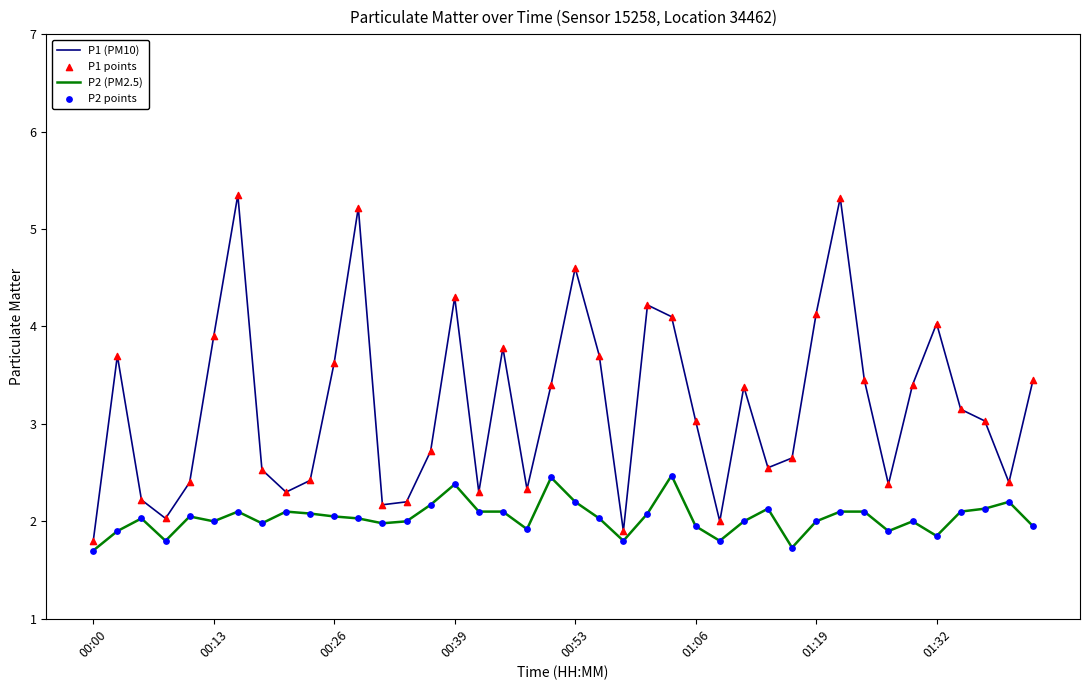

At how many categories does at least one series exceed 3?

22